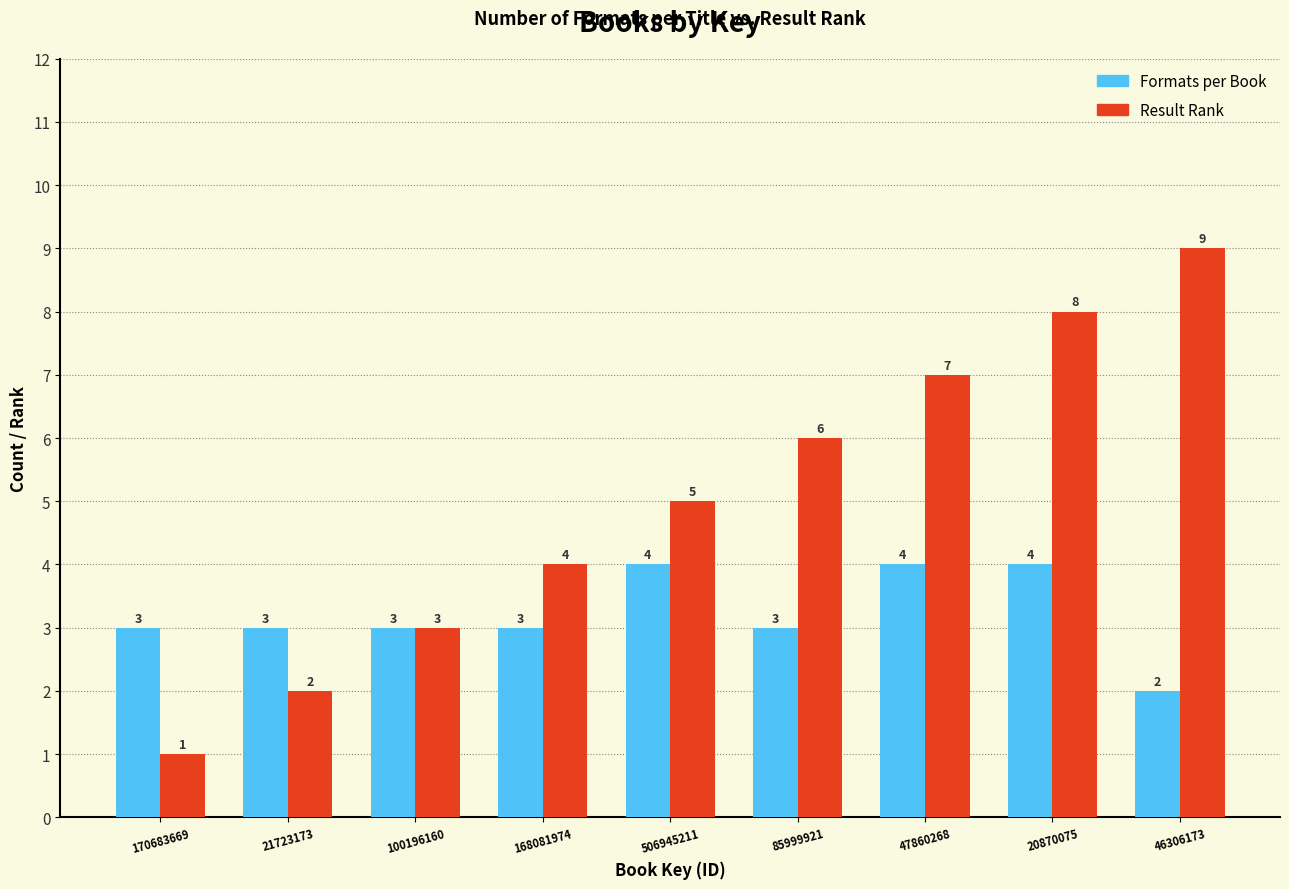

What is the total value across all series at 85999921?

9